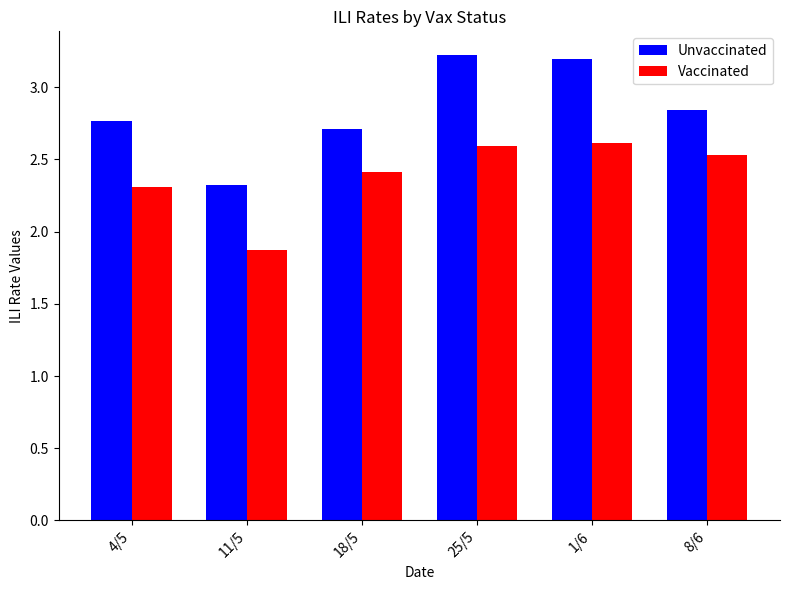

Rank the series by their maximum value, from highest to lowest.

Unvaccinated, Vaccinated